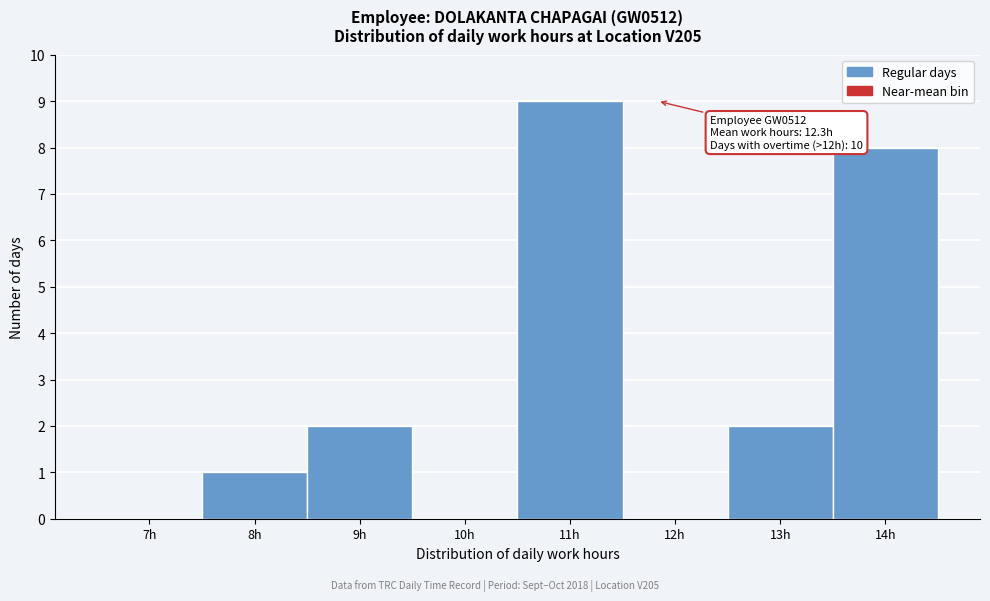

Reading left to right, what are all the values shown in this chart?

7h=0	8h=1	9h=2	10h=0	11h=9	12h=0	13h=2	14h=8